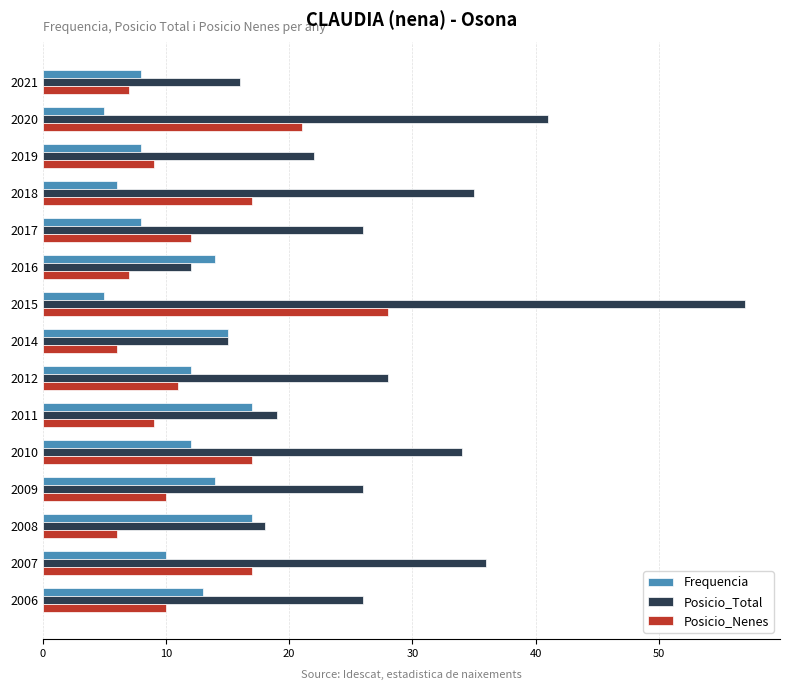

Is the value of Posicio_Total at 2008 greater than the value of Frequencia at 2021?

Yes